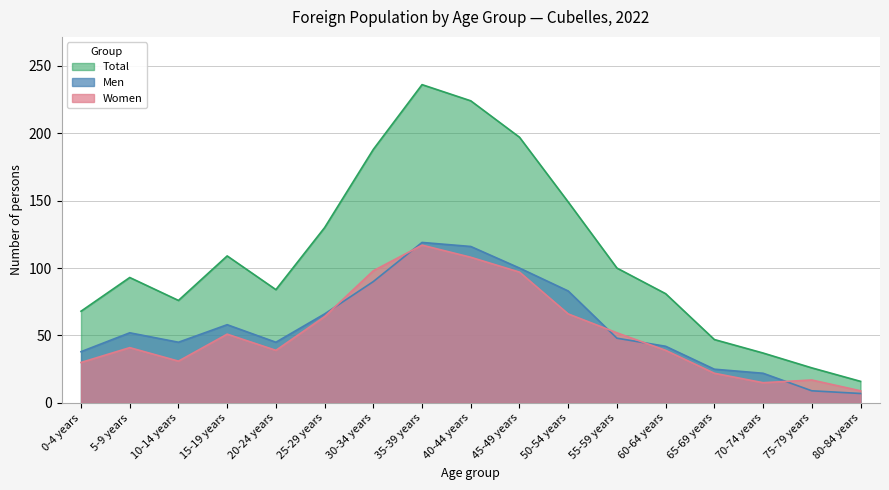

What is the lowest value of the Women series?

9